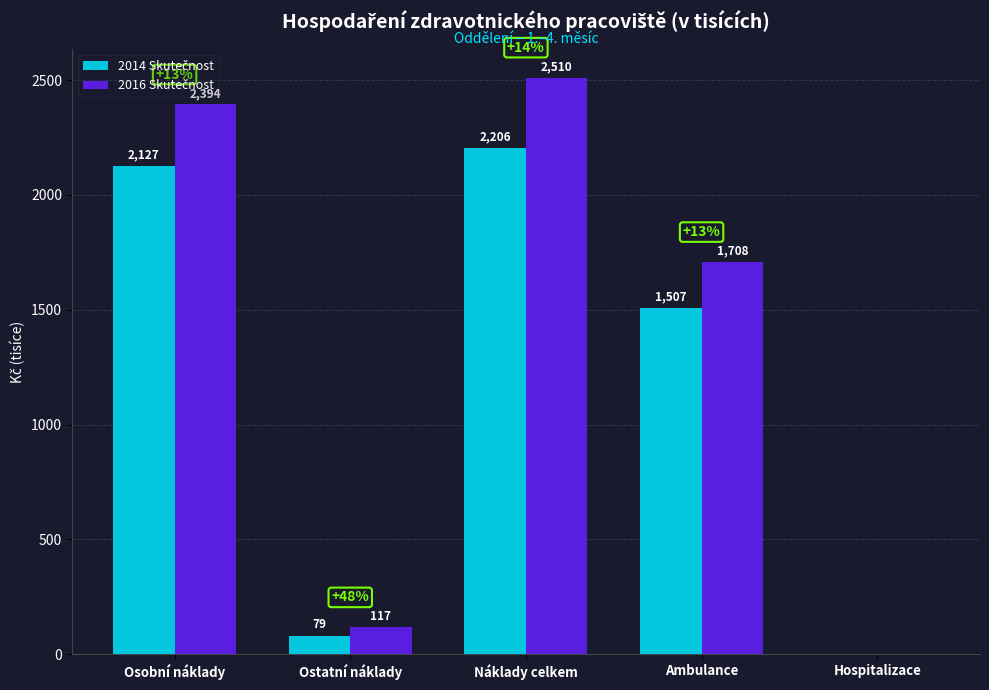

At which category is the sum across all series the highest?

Náklady celkem